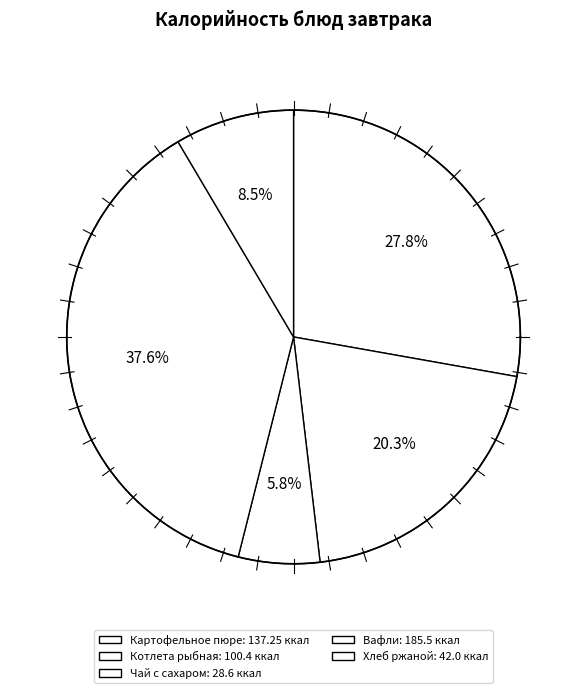

True or false: Вафли accounts for 38% of the total.

True